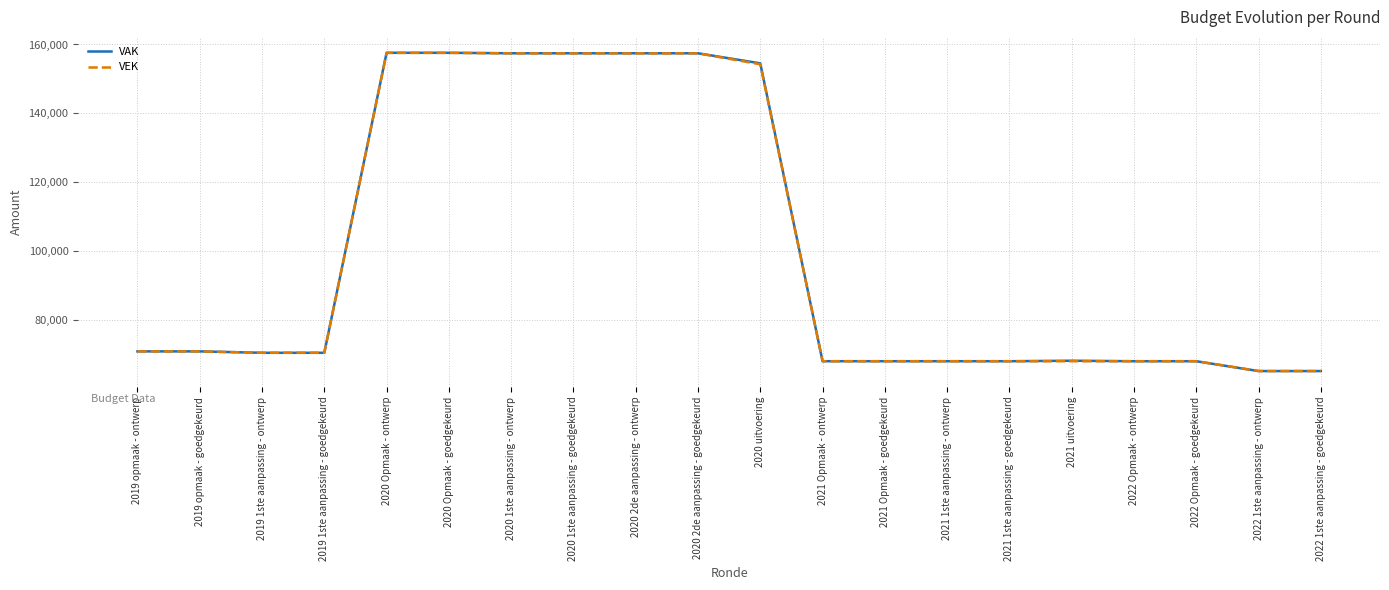

Is the value of VEK at 2020 uitvoering greater than the value of VAK at 2019 1ste aanpassing - goedgekeurd?

Yes